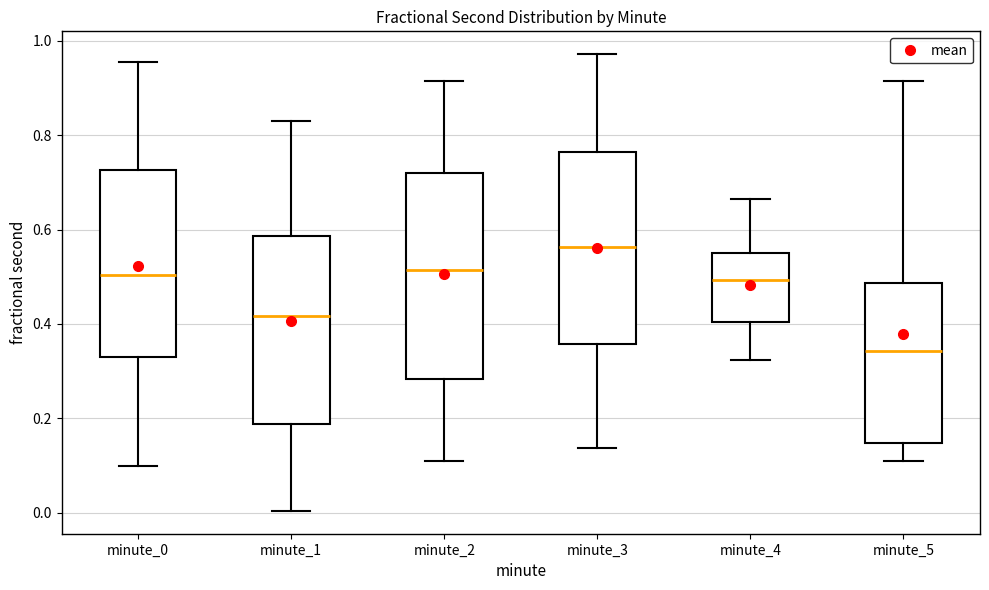

Where does the median line of the box for minute_4 sit on the y-axis? The values are not printed on the chart, so give them approximately, as read against the axis.

0.50